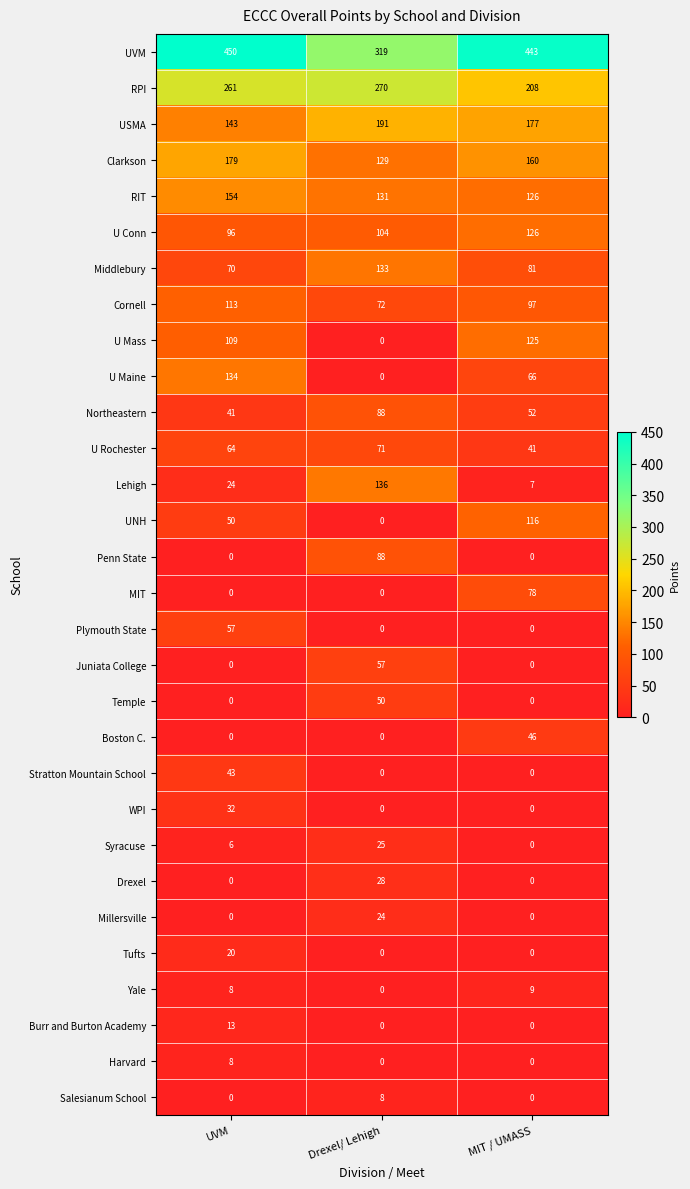

List the labels in order of Northeastern value, largest first.

Drexel/ Lehigh, MIT / UMASS, UVM